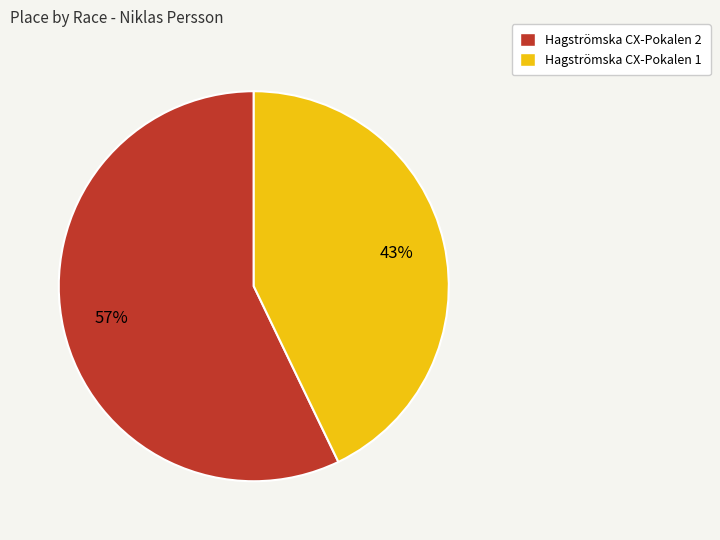

Is it true that Hagströmska CX-Pokalen 2 is 57% of the pie?

True